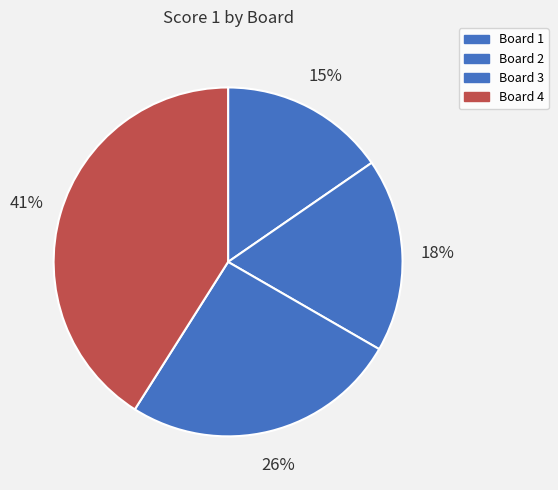

Which slice is the largest?

Board 4